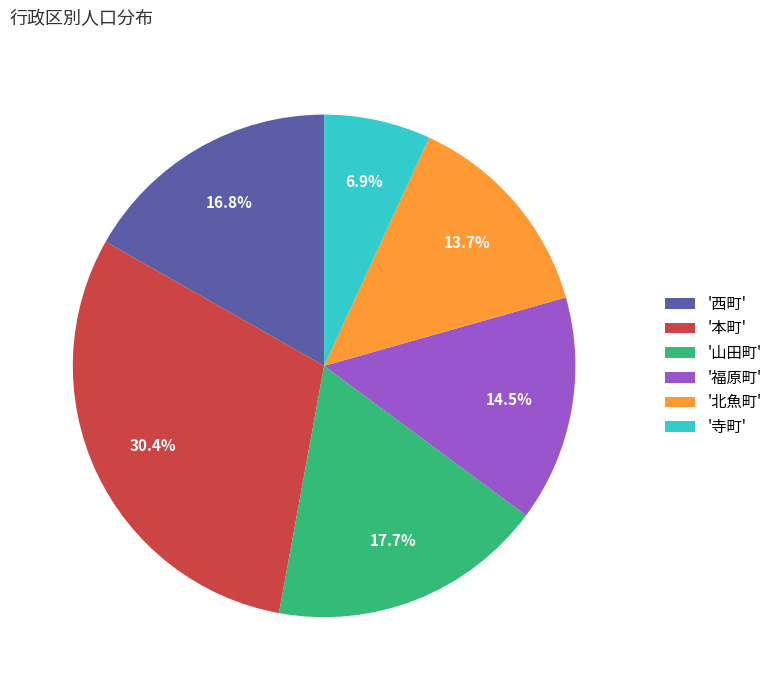

Is there any slice that represents more than half of the pie?

No